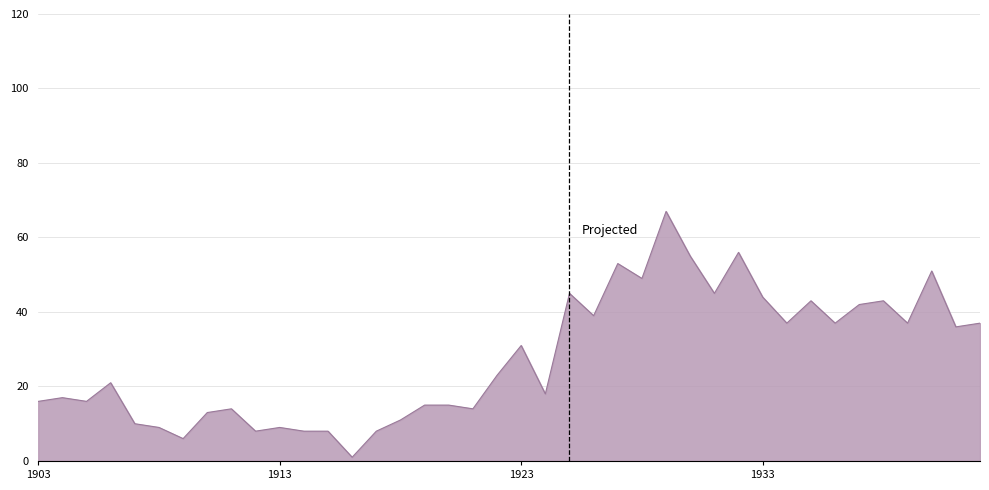

What is the greatest value displayed?

67